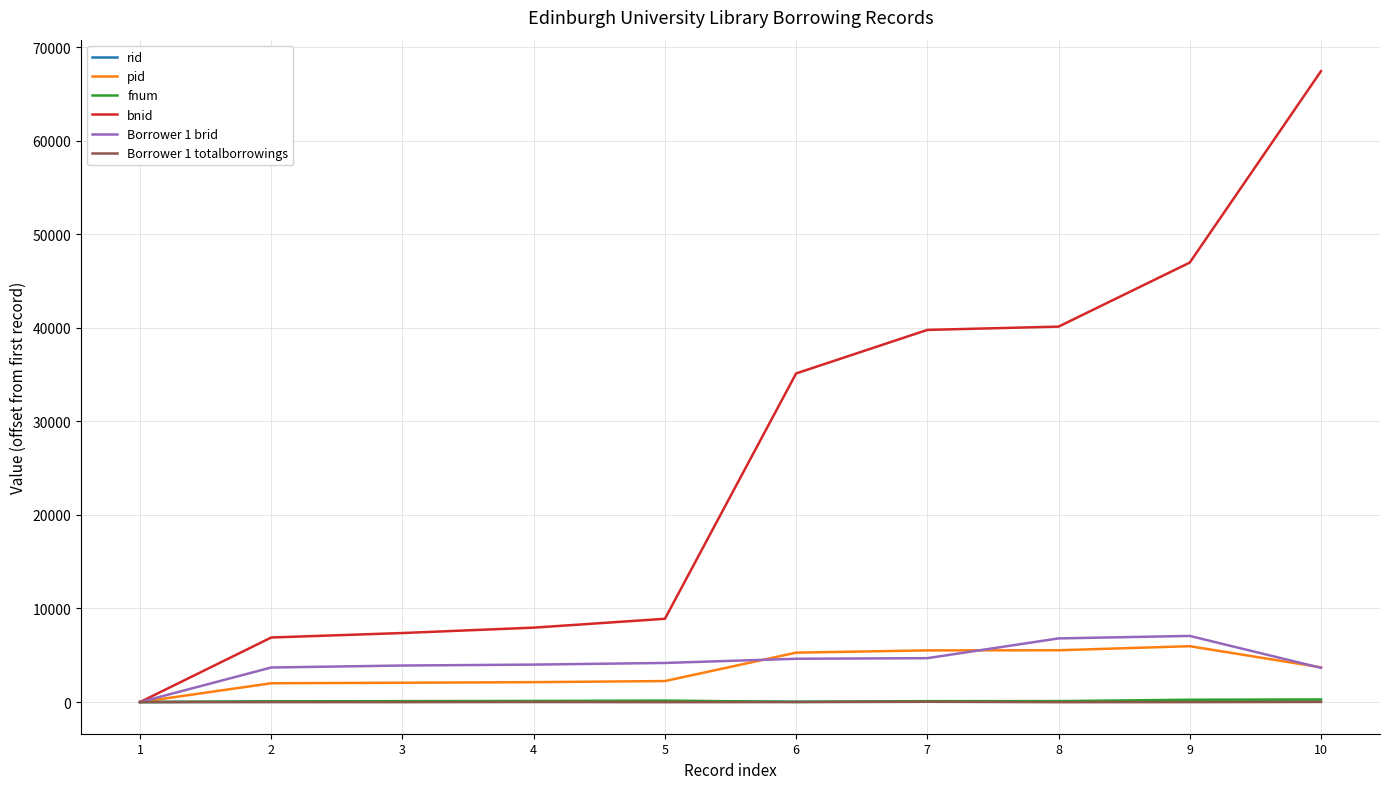

Which series changed the most between 8 and 9?

bnid